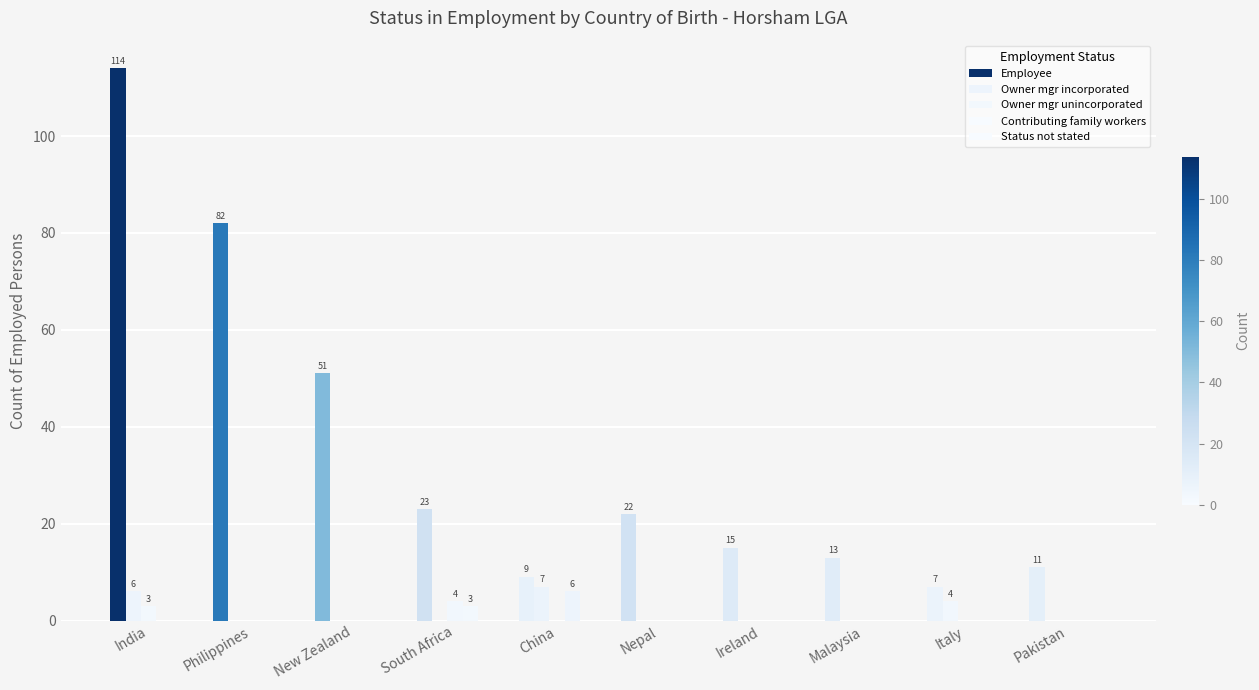

How many groups of bars are there?

10